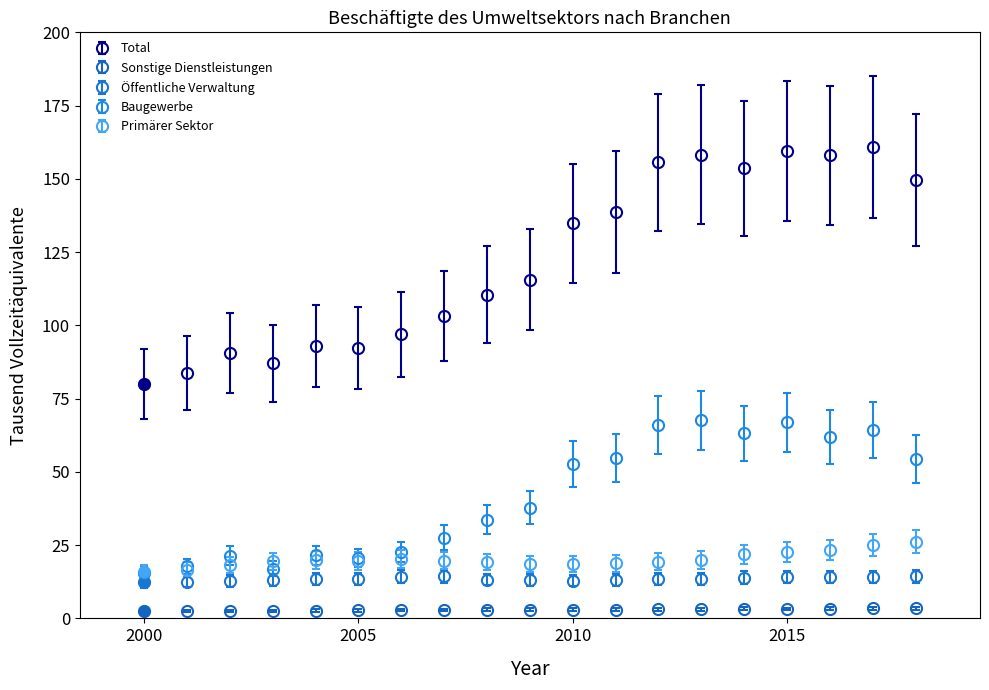

Which series has the widest spread of values?

Total